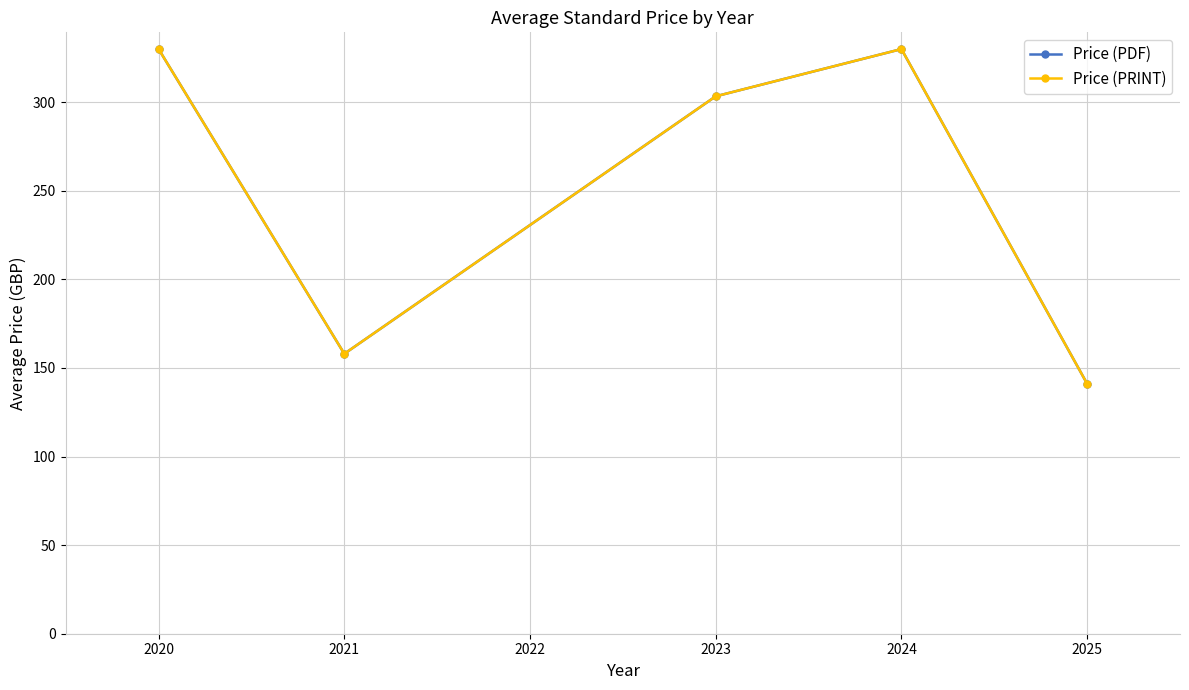

Reading left to right, extract all data points from this chart.

Price (PDF): 330.0	158.0	303.3	330.0	141.1
Price (PRINT): 330.0	158.0	303.3	330.0	141.1